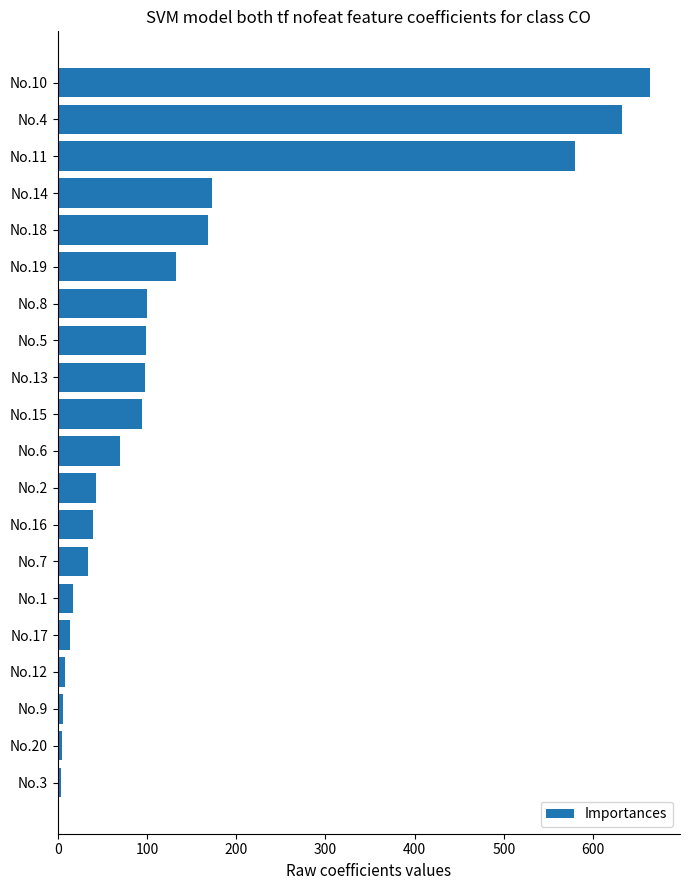

What is the difference between the maximum and minimum values?

660